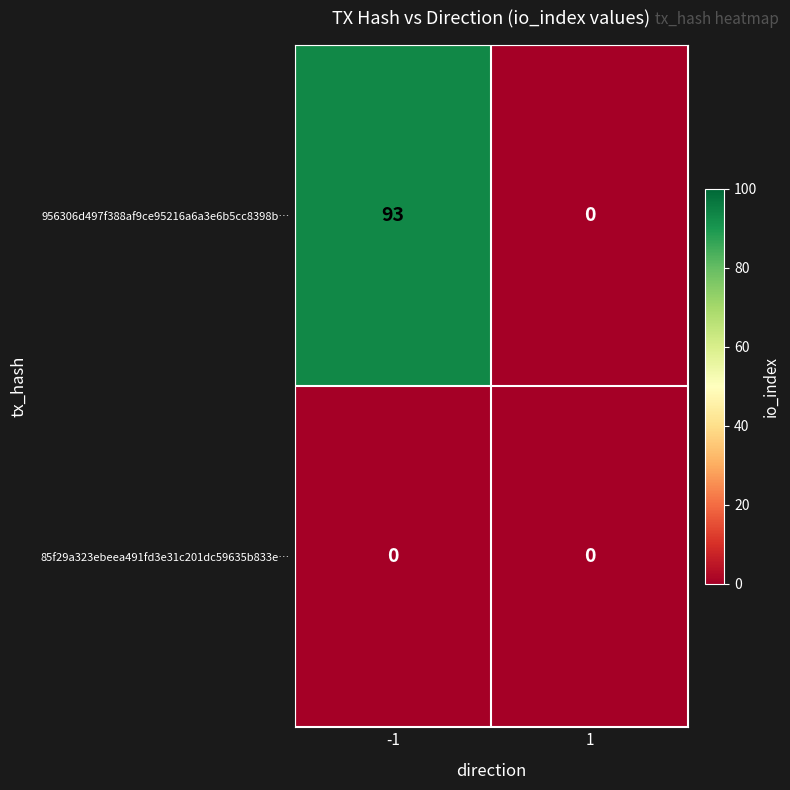

Rank the series by their average value, from lowest to highest.

85f29a323ebeea491fd3e31c201dc59635b833e…, 956306d497f388af9ce95216a6a3e6b5cc8398b…